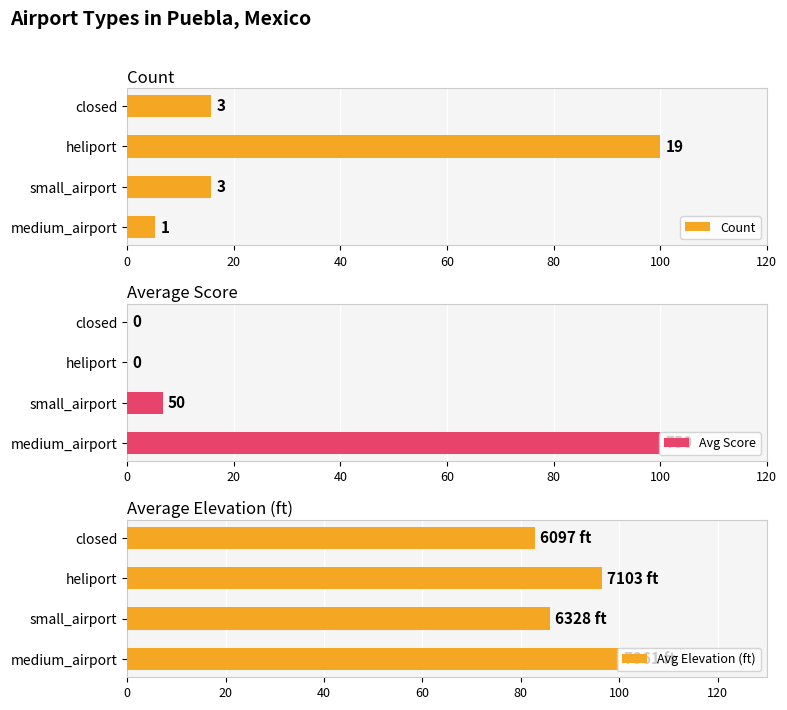

At how many categories does at least one series exceed 57?

4